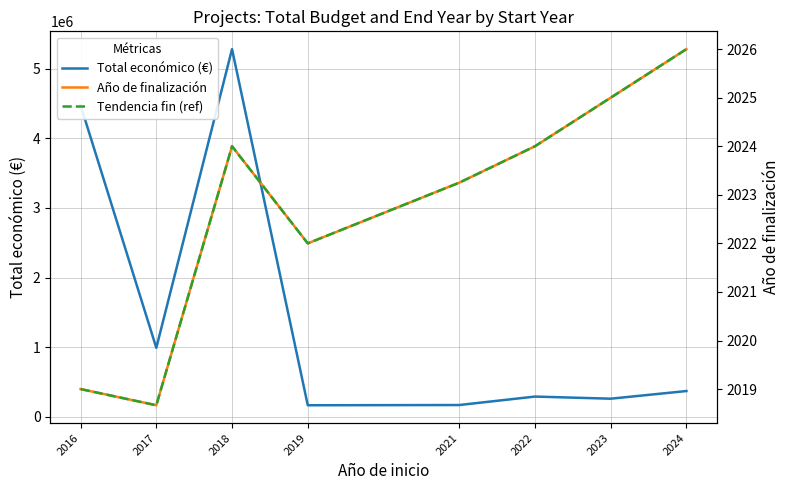

Reading left to right, extract all data points from this chart.

Total económico (€): 2016=4476606.5	2017=989973.0	2018=5282187.0	2019=164995.0	2021=168256.8	2022=289811.5	2023=259217.4	2024=369250.0
Año de finalización: 2016=2019.0	2017=2018.7	2018=2024.0	2019=2022.0	2021=2023.2	2022=2024.0	2023=2025.0	2024=2026.0
Tendencia fin (ref): 2016=2019.0	2017=2018.7	2018=2024.0	2019=2022.0	2021=2023.2	2022=2024.0	2023=2025.0	2024=2026.0